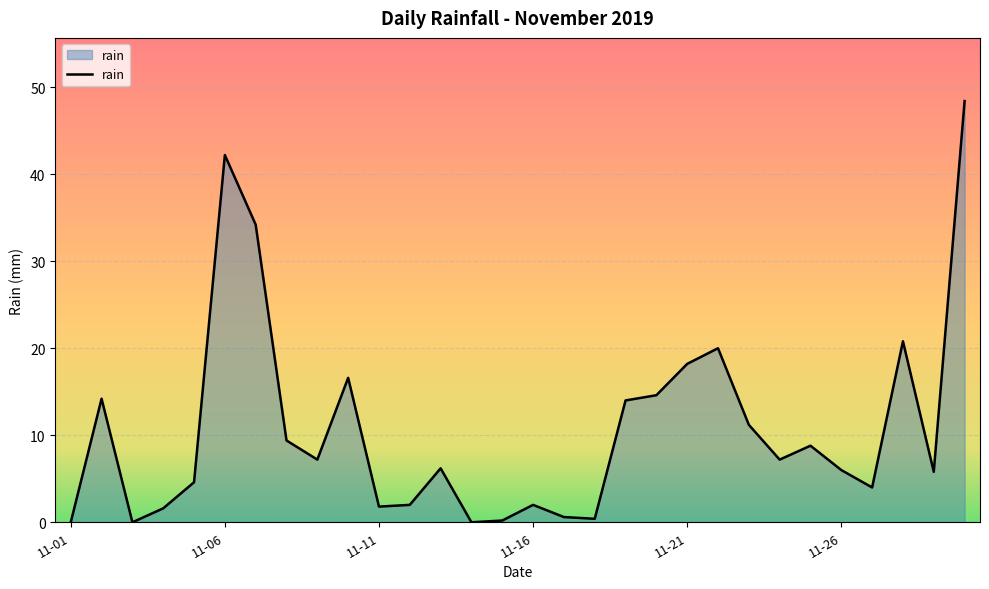

What is the difference between the maximum and minimum values?

48.4